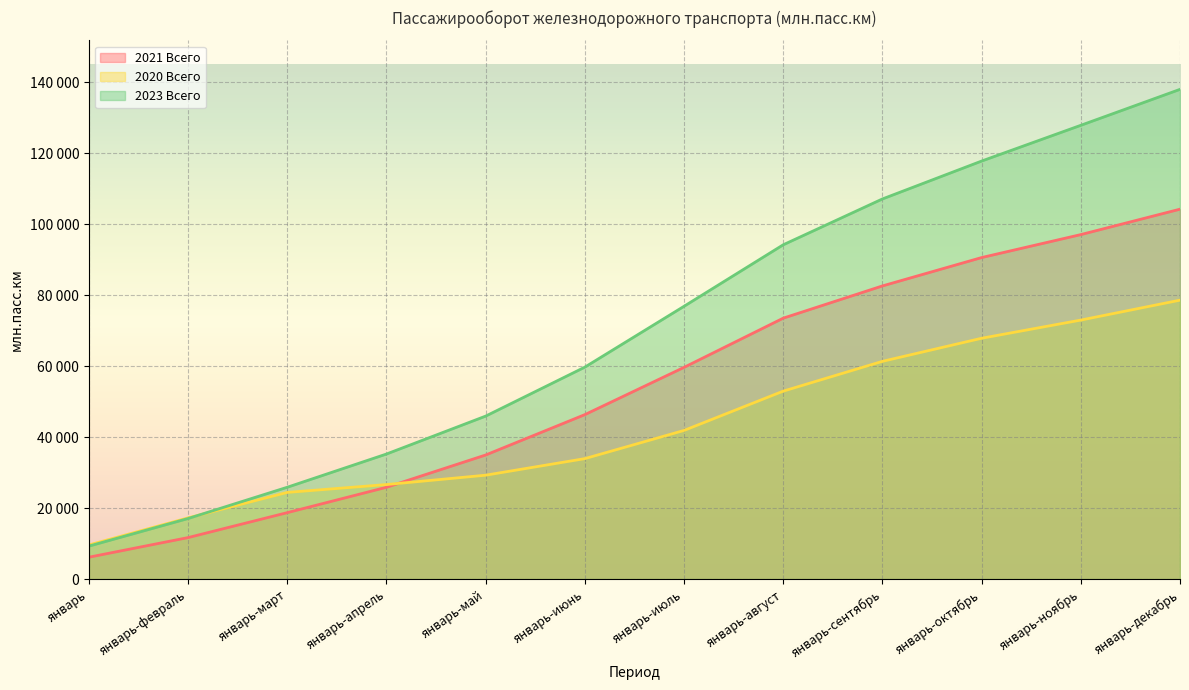

The value of 2023 Всего at январь-октябрь is 117760.2. True or false?

True